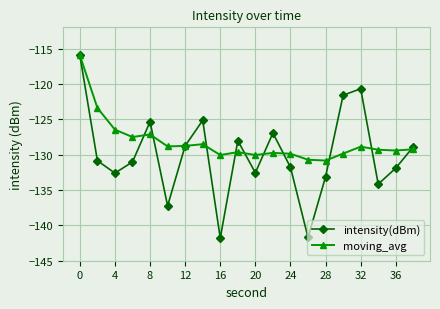

List the series in order of their overall mean, lowest first.

intensity(dBm), moving_avg